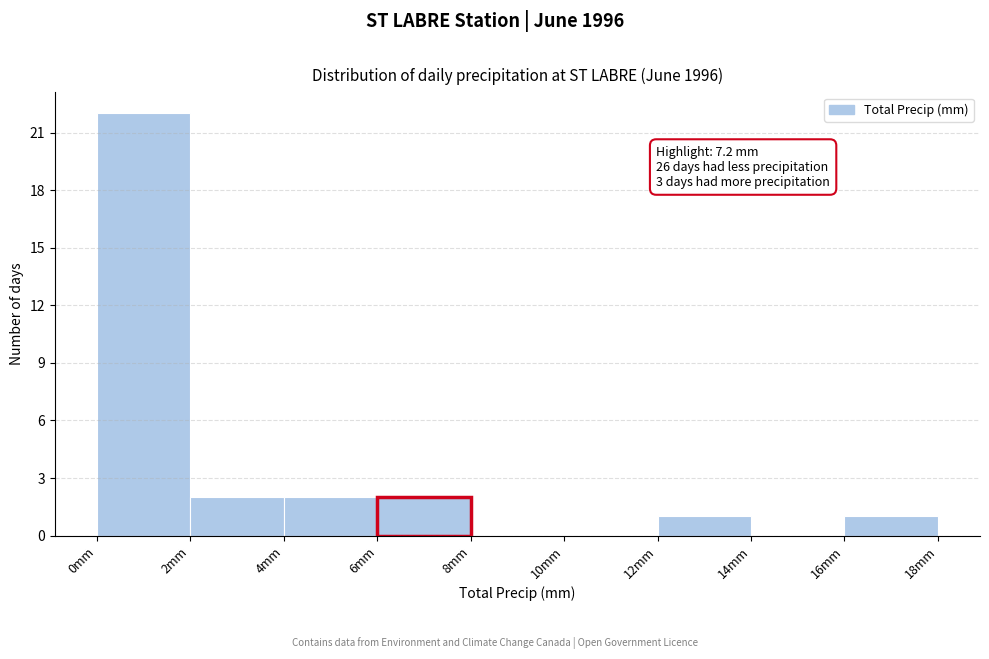

Which range on the x-axis has the tallest bar?

0 to 2